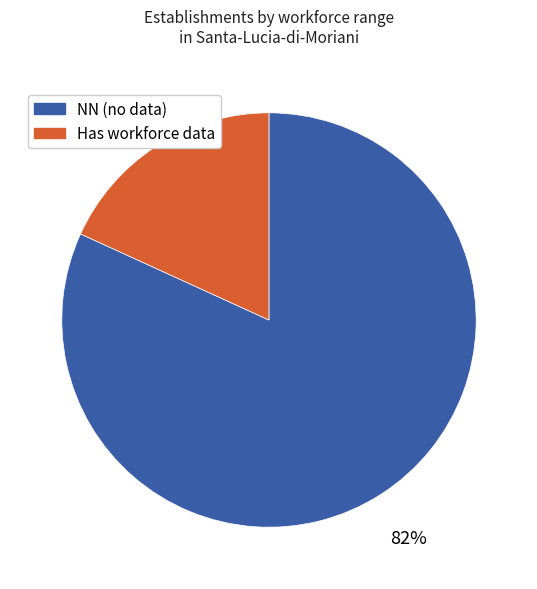

Is there a majority slice in this chart?

Yes